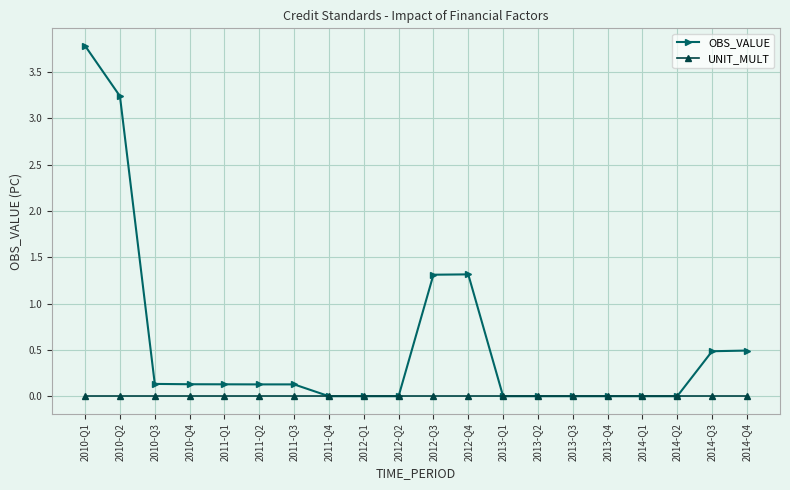

Rank the series at 2010-Q4 from lowest to highest value.

UNIT_MULT, OBS_VALUE